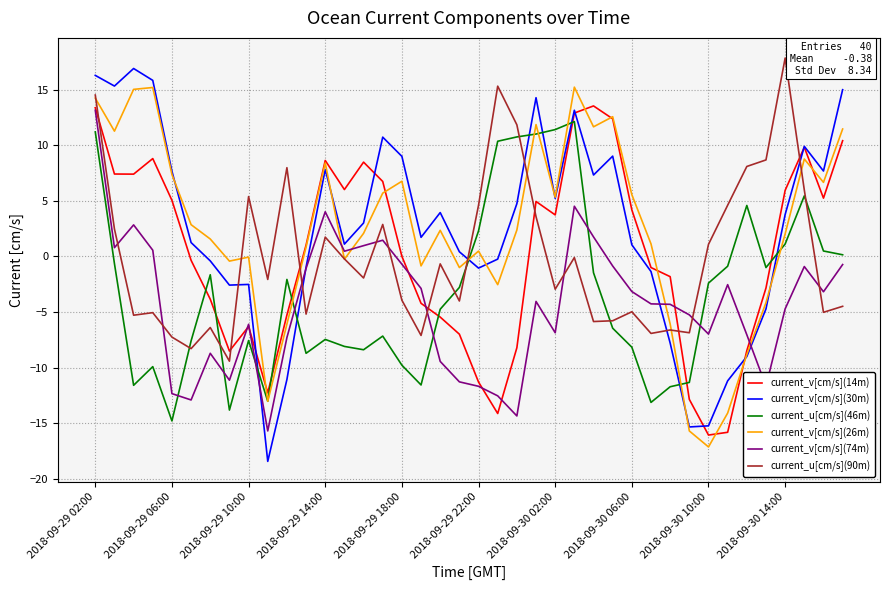

How many times do current_u[cm/s](90m) and current_u[cm/s](46m) cross each other?

7